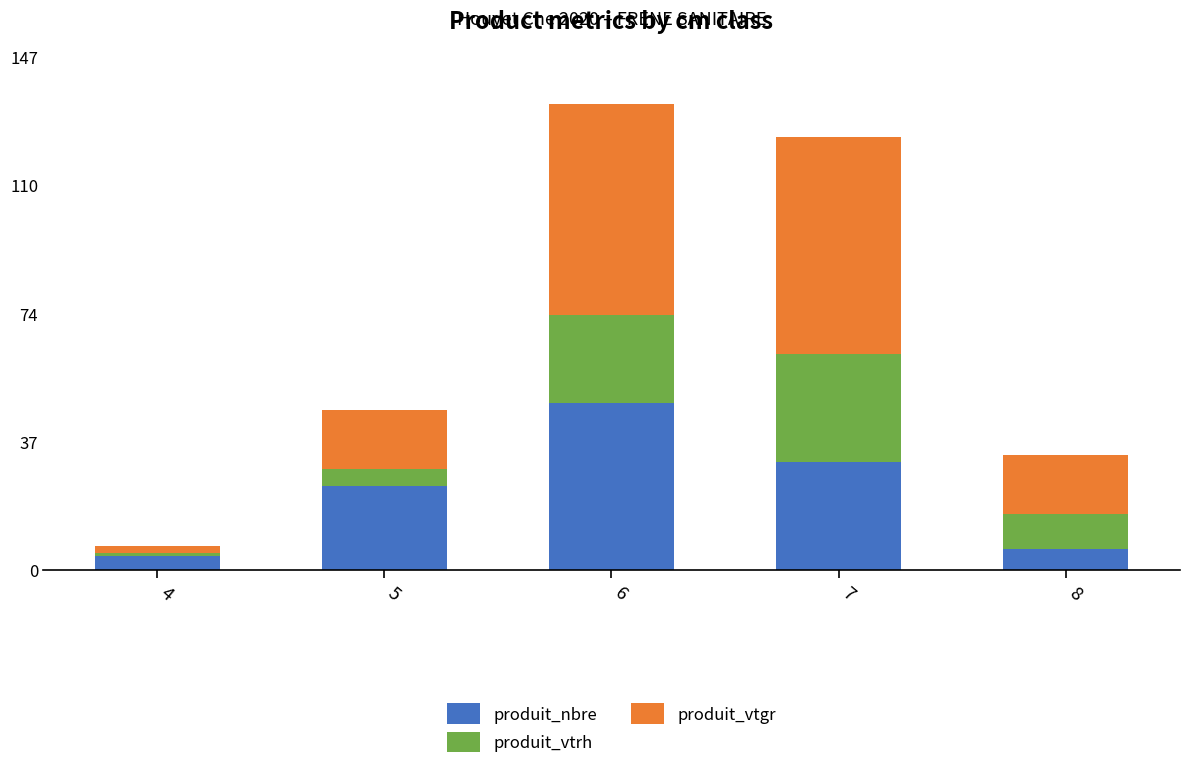

True or false: produit_nbre has a value of 48.0 at 6.

True